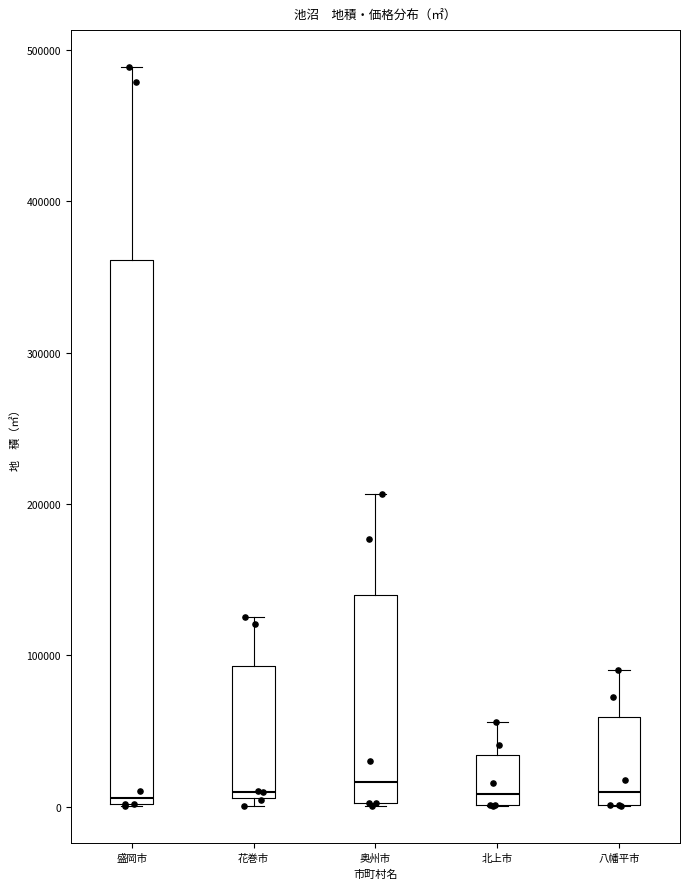

Where is the upper edge of the box for 八幡平市 on the y-axis? The values are not printed on the chart, so give them approximately, as read against the axis.

60000